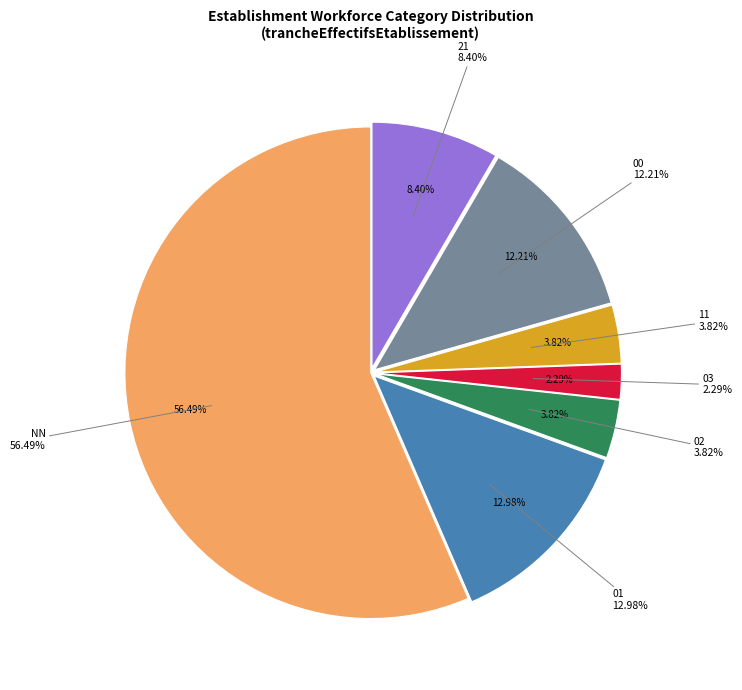

Approximately how many times larger is the value at 03 compared to 21?

0.3